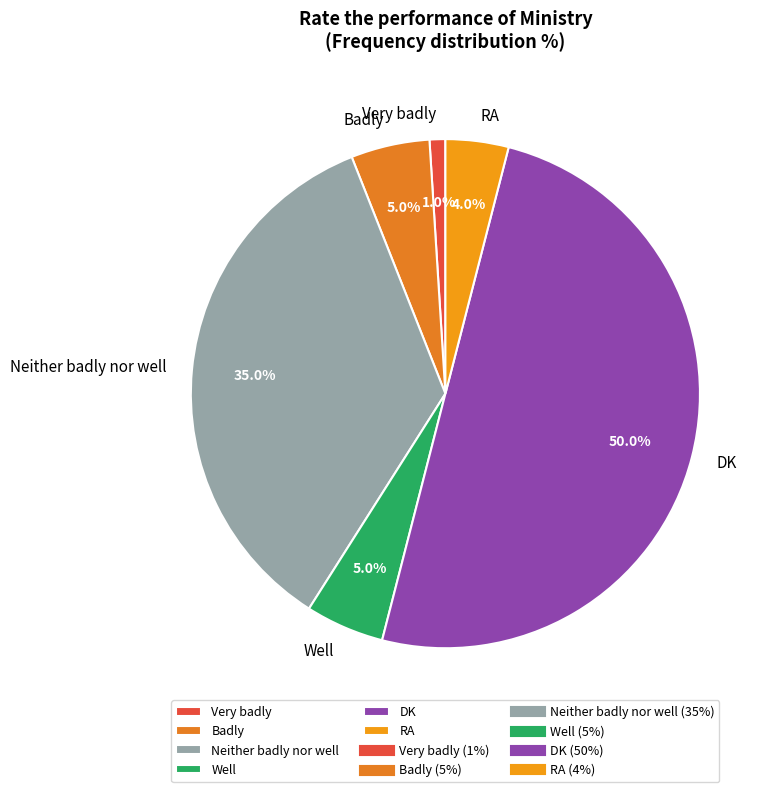

Is Well the majority of the pie?

No